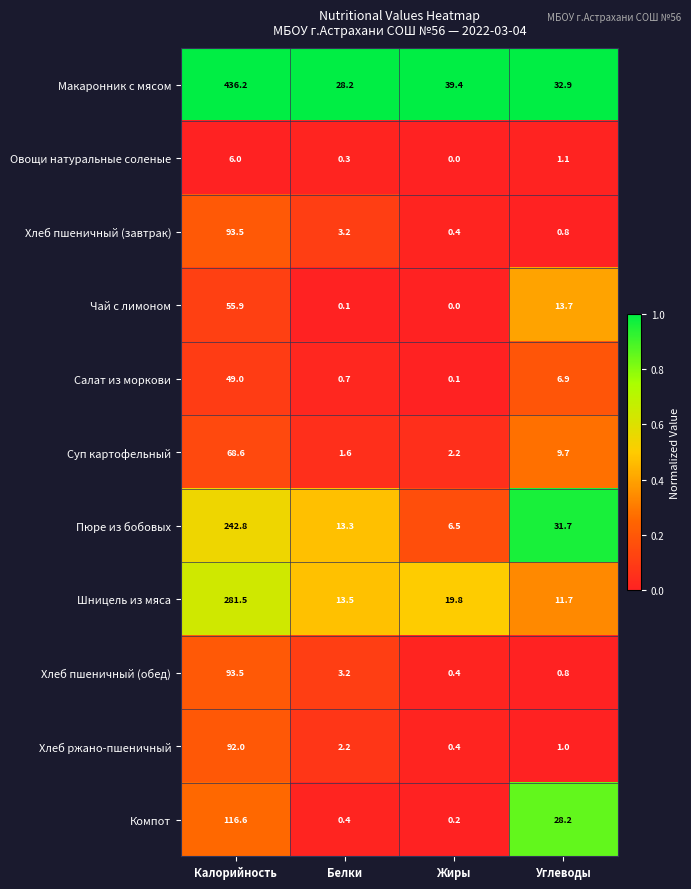

Which series changed the most between Белки and Жиры?

Макаронник с мясом